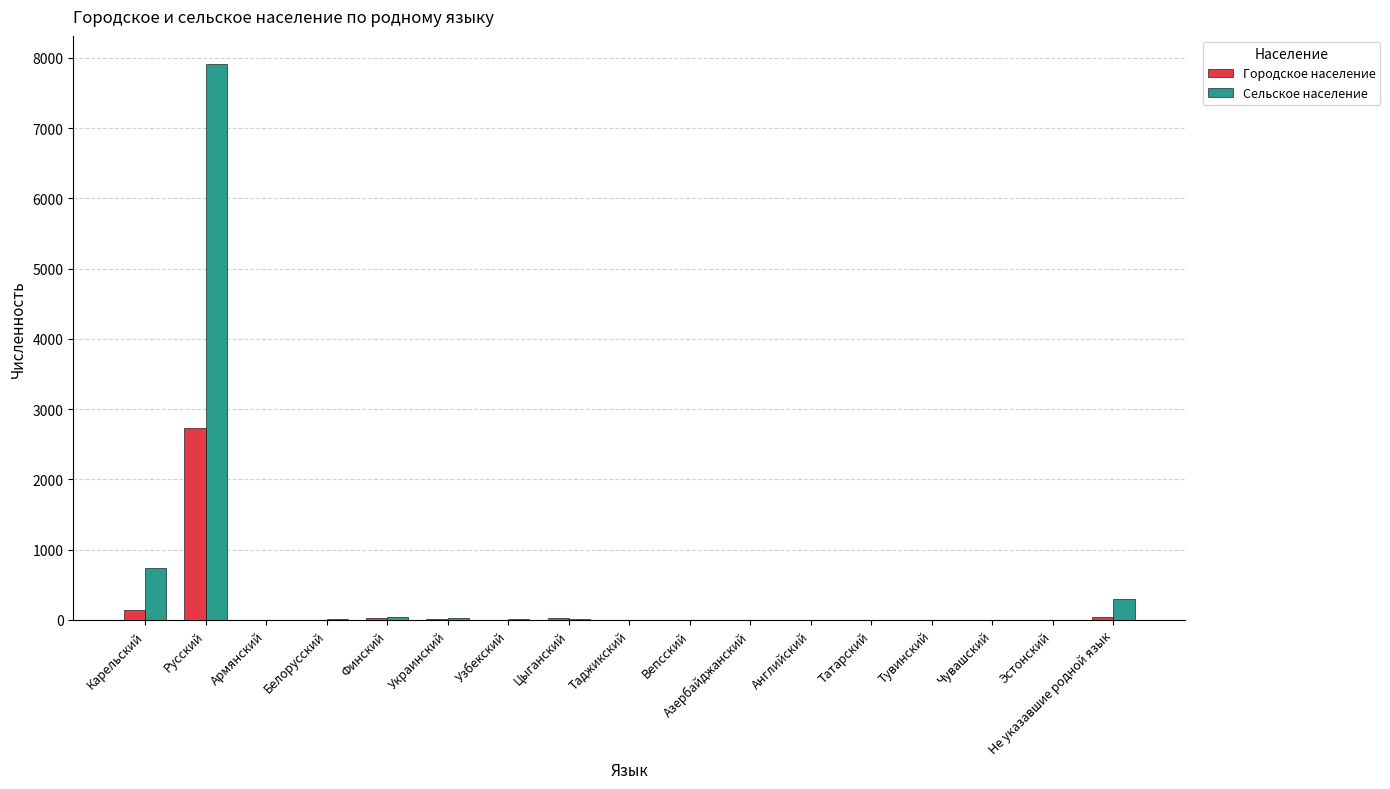

How many categories are shown in the chart?

17